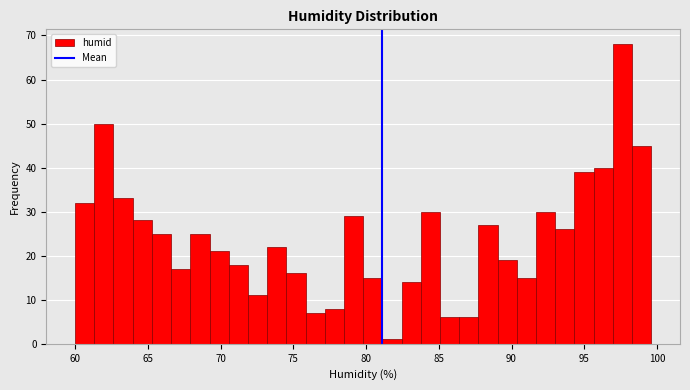

Read against the x-axis, roughly where is the centre of the tallest bar?

97.5